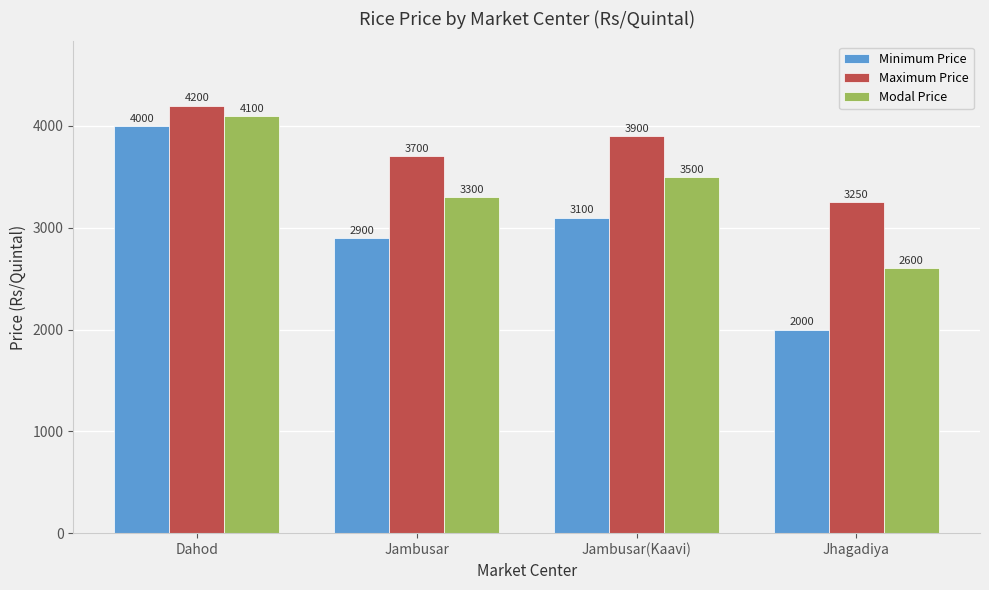

Which series has the largest range (max minus min)?

Minimum Price